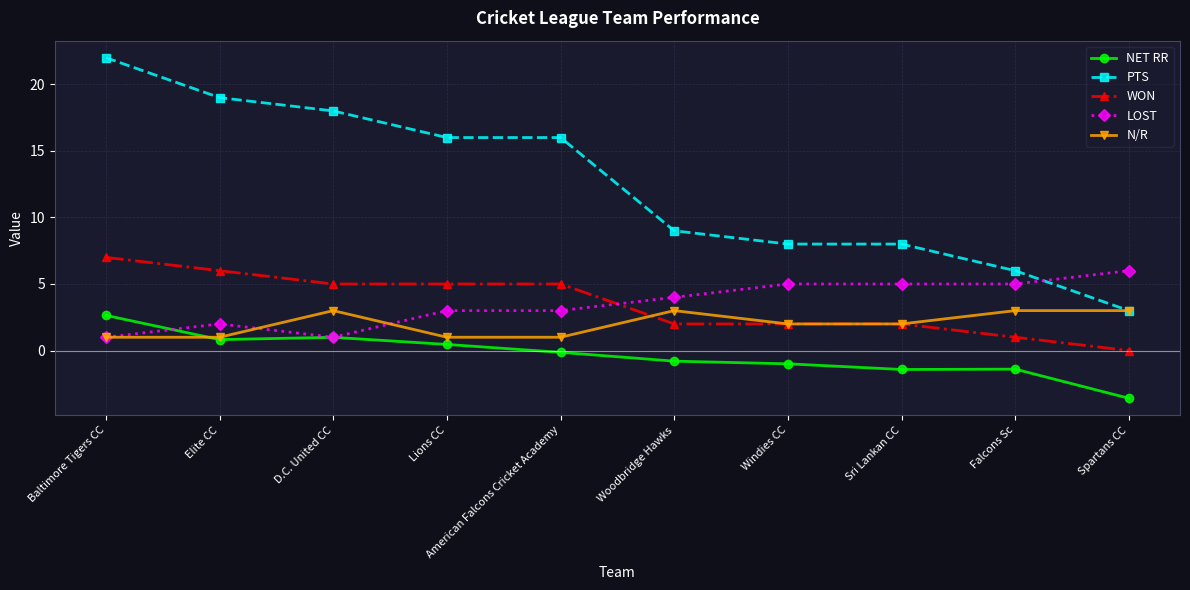

Which series changed the most between D.C. United CC and Sri Lankan CC?

PTS